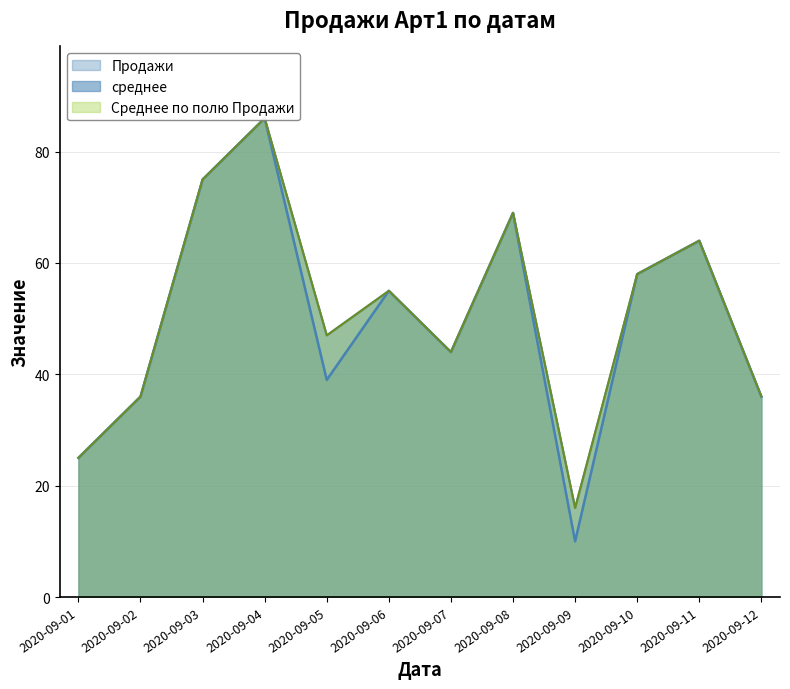

How many lines are shown in the chart?

3